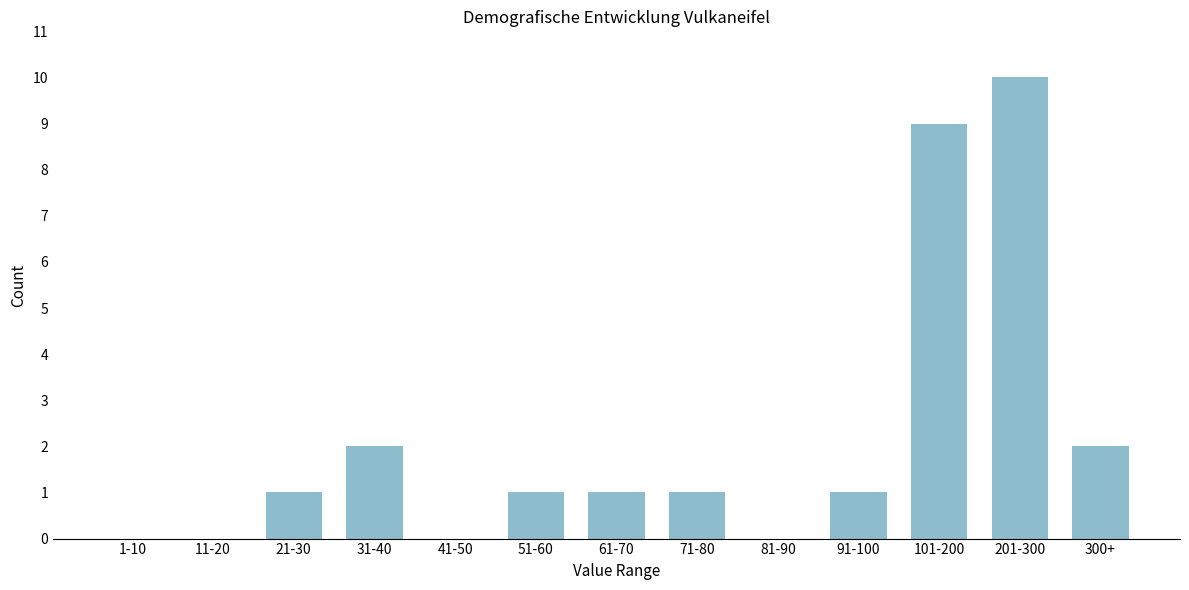

Reading right to left, extract all data points from this chart.

300+=2	201-300=10	101-200=9	91-100=1	81-90=0	71-80=1	61-70=1	51-60=1	41-50=0	31-40=2	21-30=1	11-20=0	1-10=0